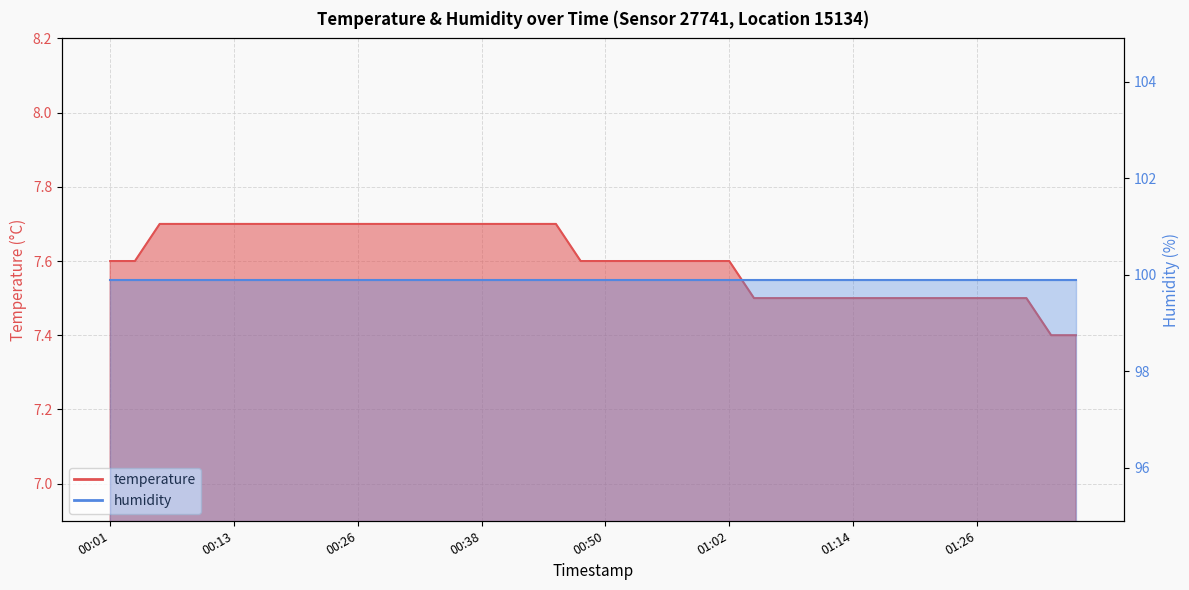

The value at 00:01 is 2.7. True or false?

False